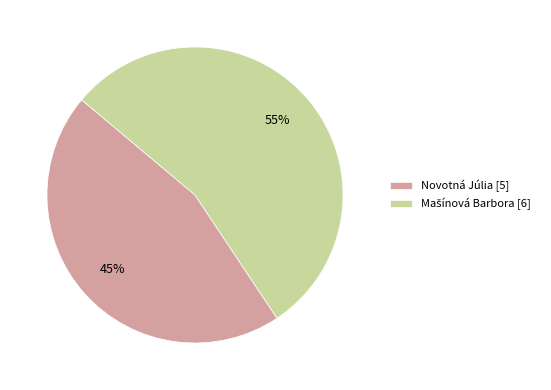

Is there a majority slice in this chart?

Yes